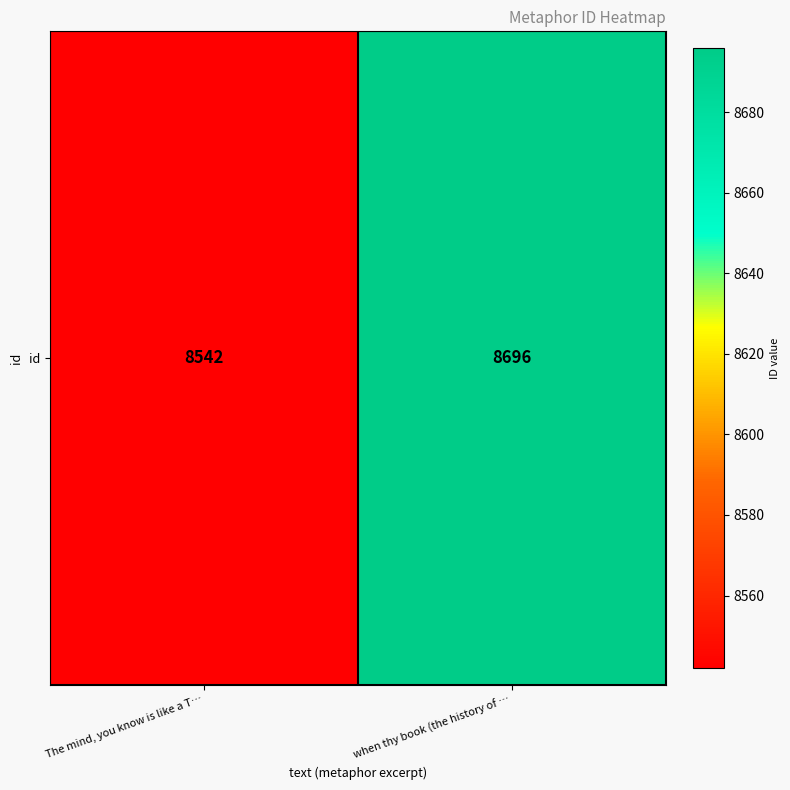

Count the values in the range 8542 to 8696.

2